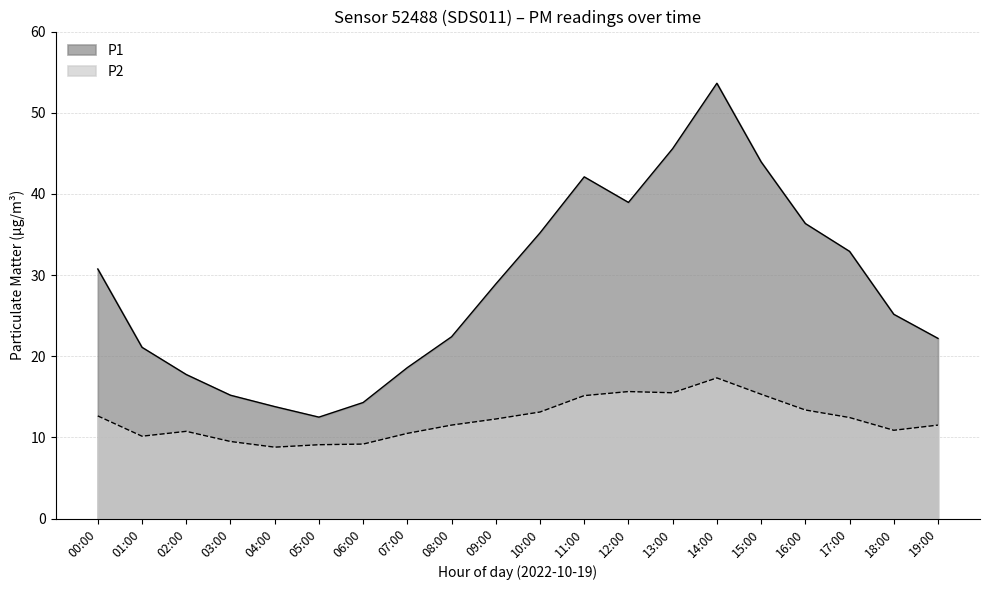

Reading right to left, what are all the values shown in this chart?

P1: 22.2	25.2	32.9	36.4	44.0	53.6	45.6	39.0	42.1	35.2	28.9	22.4	18.6	14.3	12.5	13.8	15.2	17.8	21.1	30.8
P2: 11.5	10.9	12.4	13.4	15.3	17.3	15.5	15.7	15.2	13.1	12.3	11.5	10.5	9.2	9.1	8.8	9.5	10.8	10.2	12.7